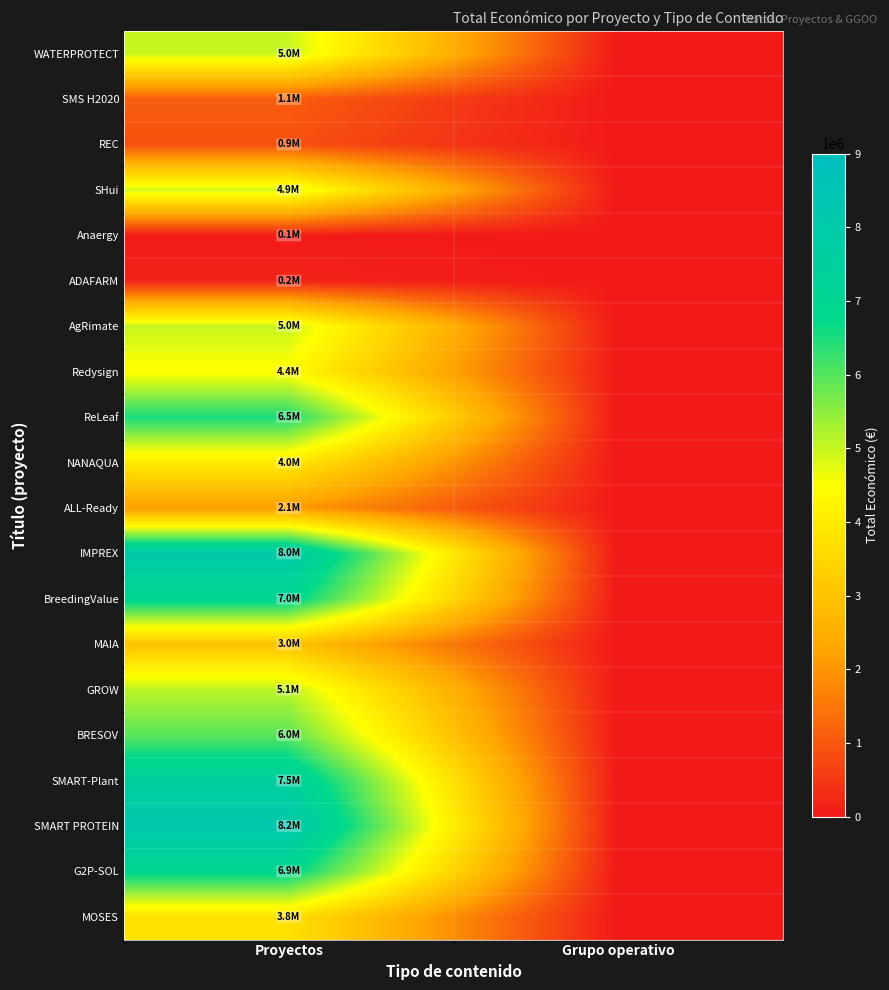

How many series are shown in this chart?

20